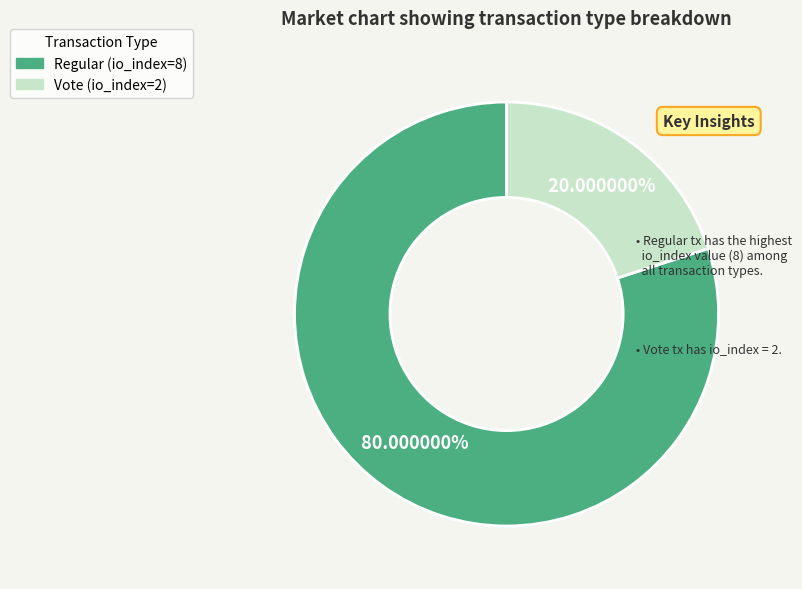

To the nearest percent, what percentage of the pie is Vote (io_index=2)?

20%